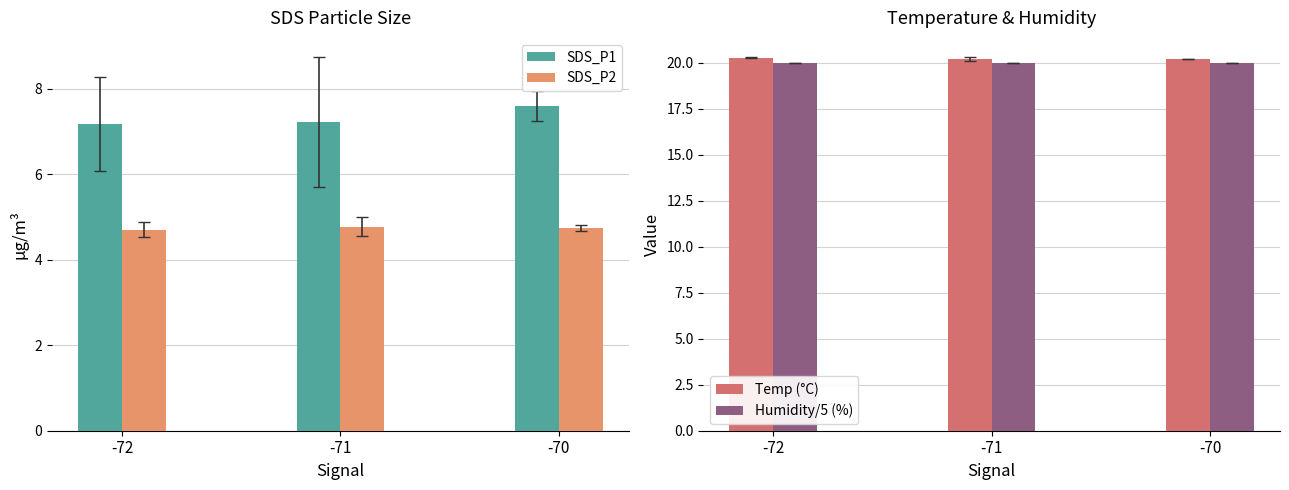

What is the sum of the Temp (°C) values at -71 and -70?

40.4